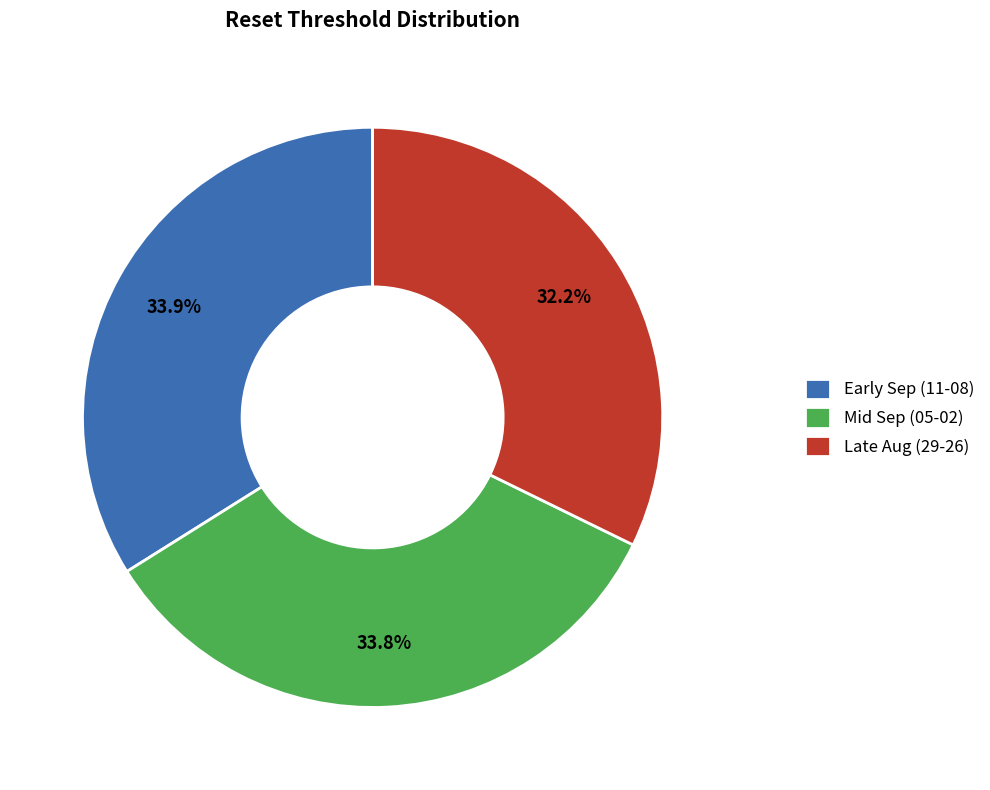

Do Late Aug (29-26) and Mid Sep (05-02) together represent more than half of the pie?

Yes